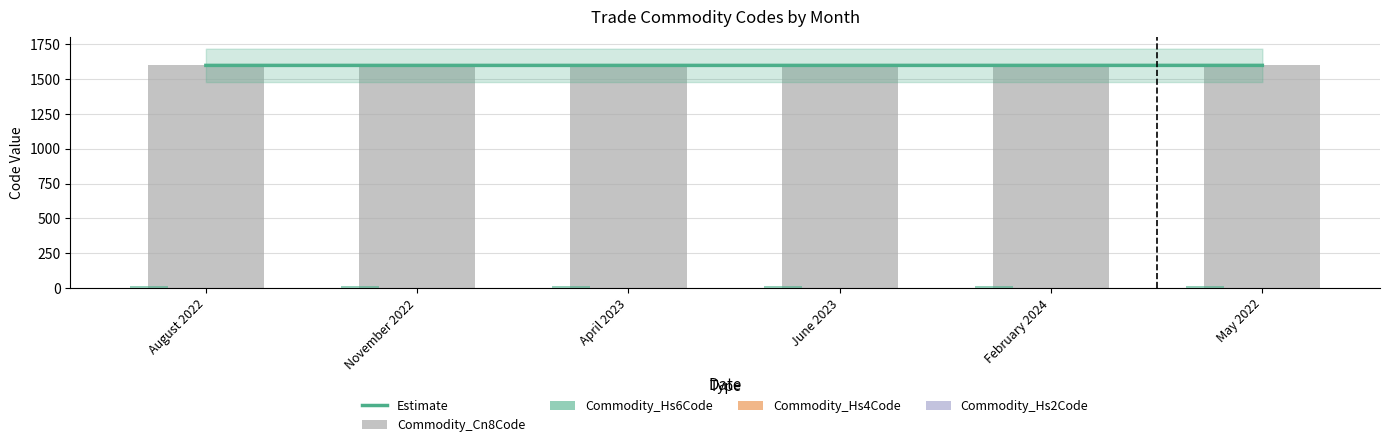

Which label corresponds to the smallest value in the chart?

August 2022